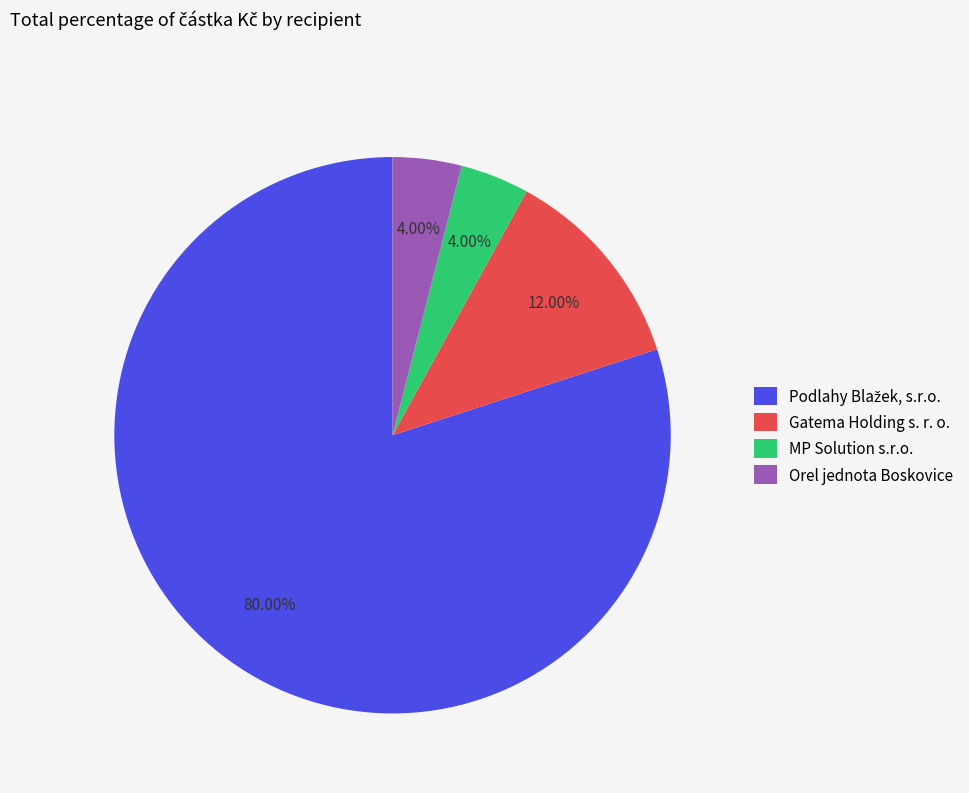

To the nearest percent, what is the difference between the largest and smallest slice percentages?

76%